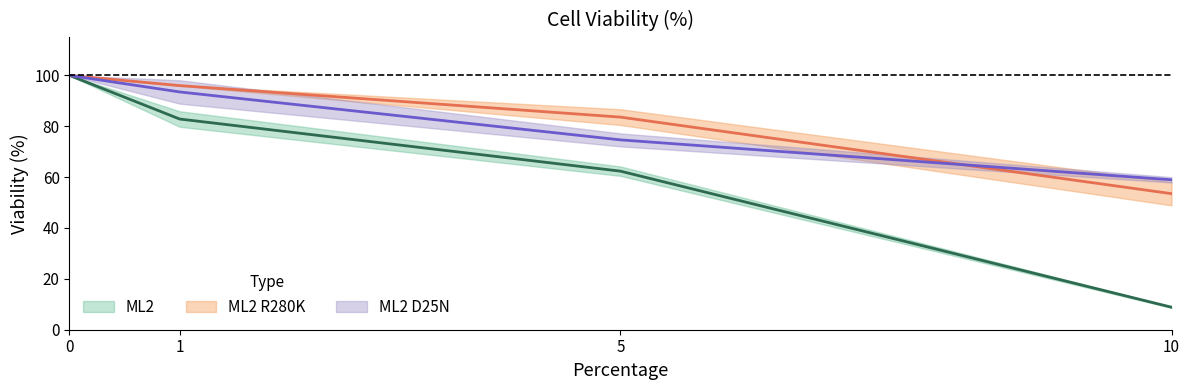

True or false: ML2 D25N and ML2 intersect in this chart.

False